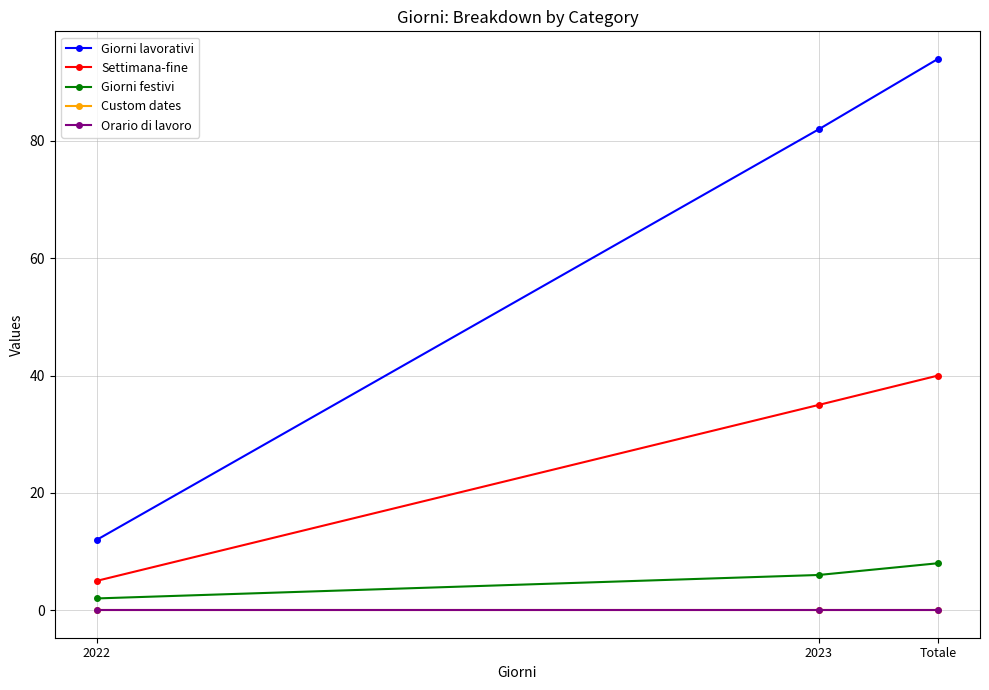

How many distinct data groups are displayed?

5